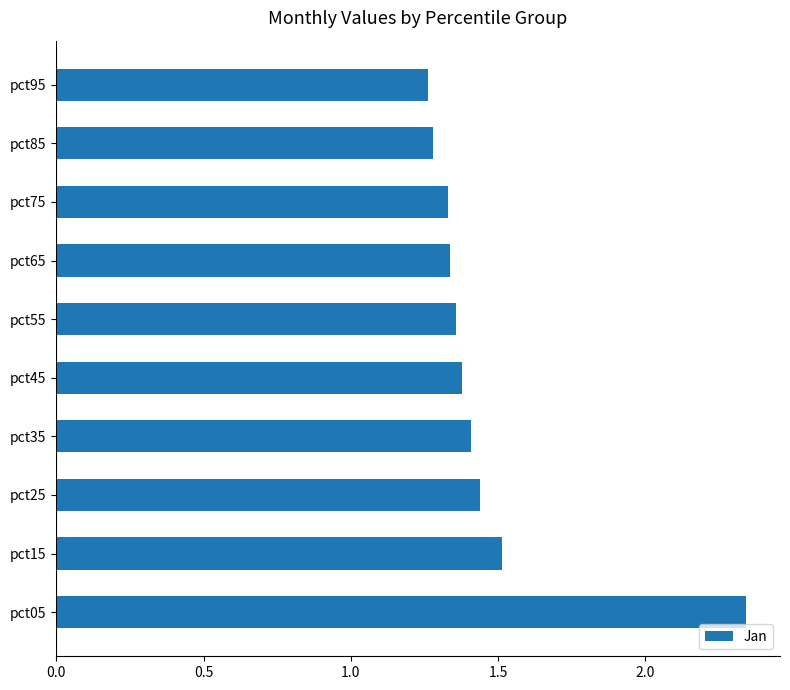

What is the ratio of the value at pct85 to the value at pct55?

0.9